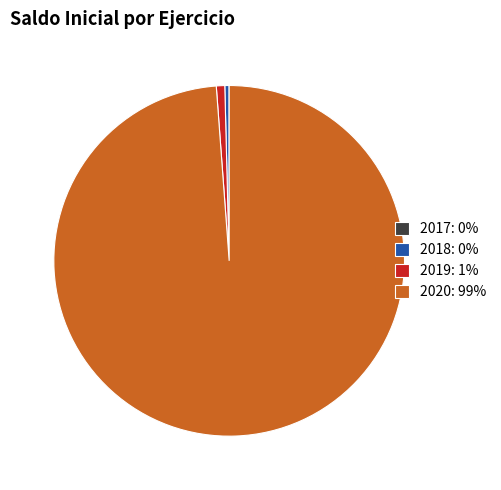

Which slice is the largest?

2020: 99%